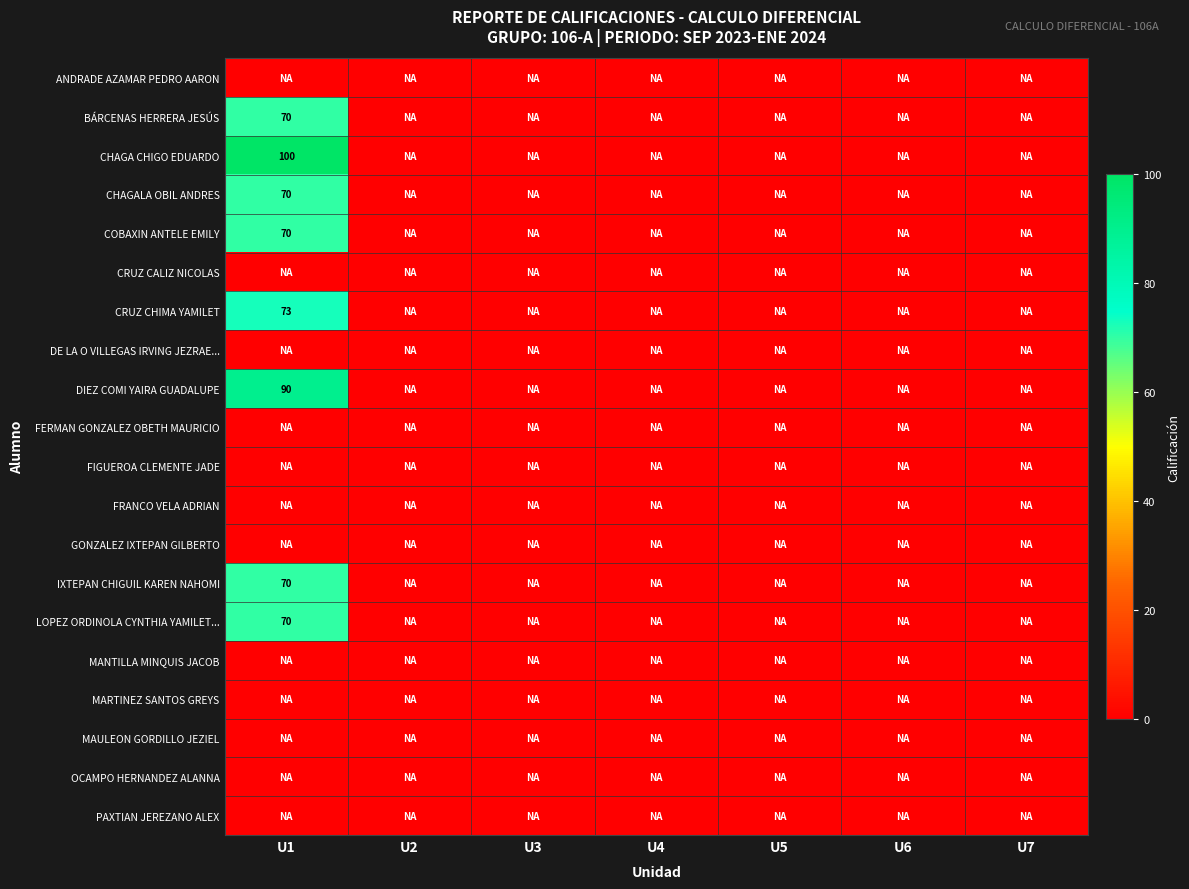

How many series are shown in this chart?

20